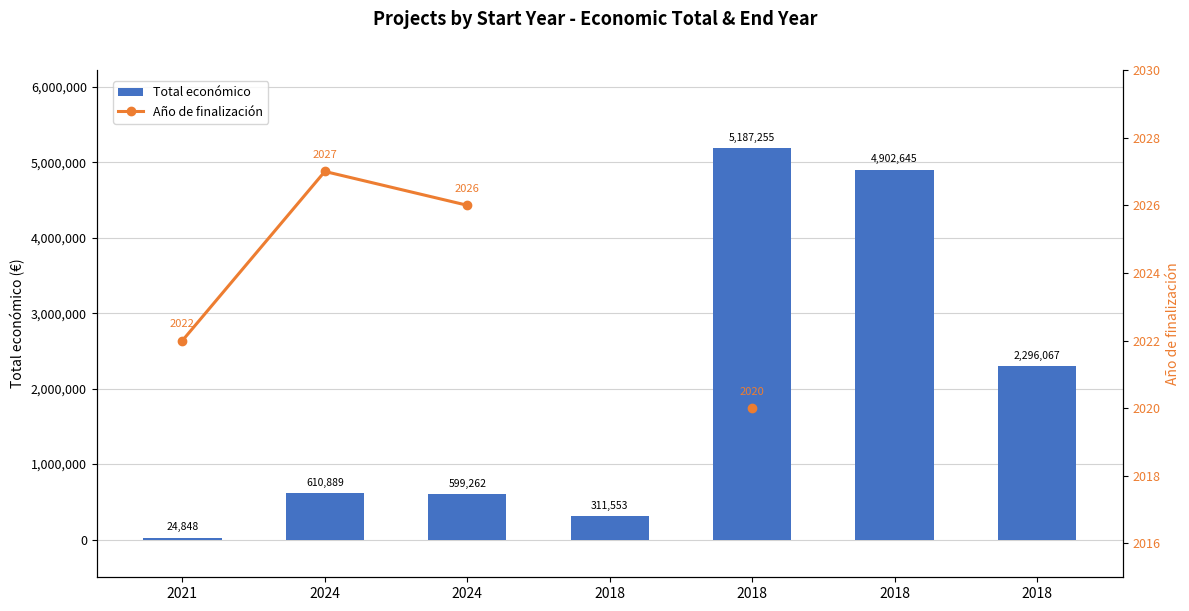

Rank the categories by Total económico value from highest to lowest.

2018, 2018, 2018, 2024, 2024, 2018, 2021